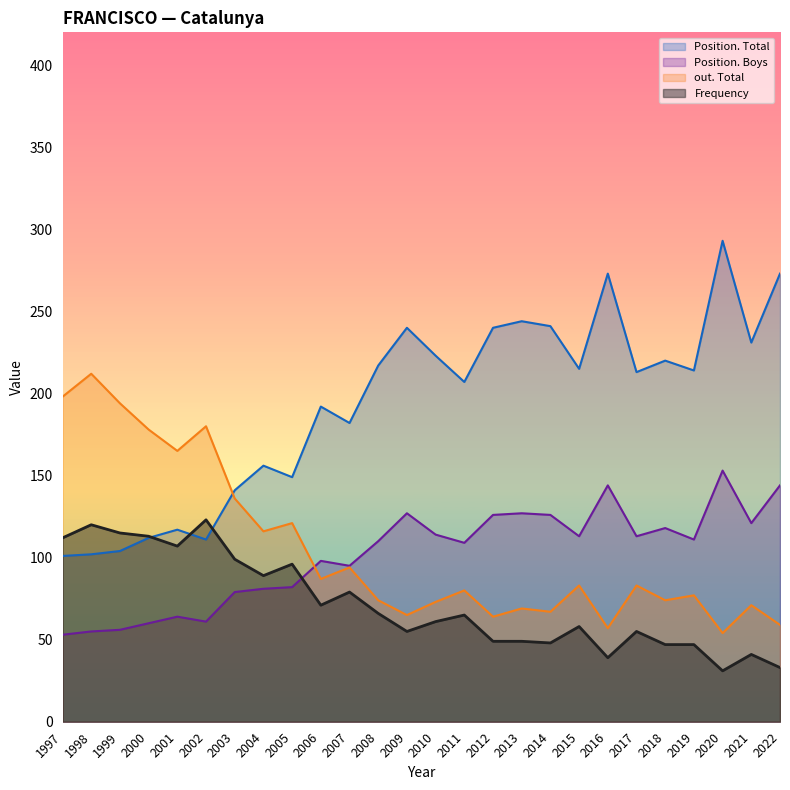

Rank the series by their maximum value, from lowest to highest.

Frequency, Position. Boys, out. Total, Position. Total